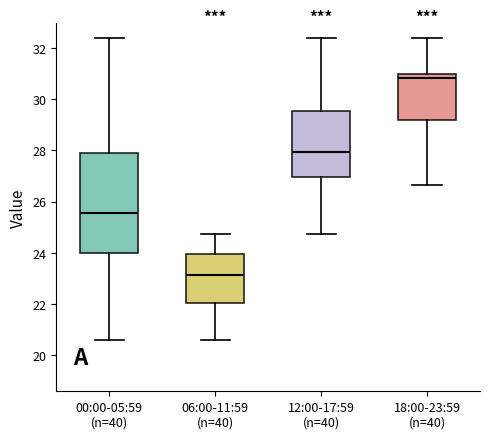

Where is the upper edge of the box for 00:00-05:59 (n=40) on the y-axis? The values are not printed on the chart, so give them approximately, as read against the axis.

27.8